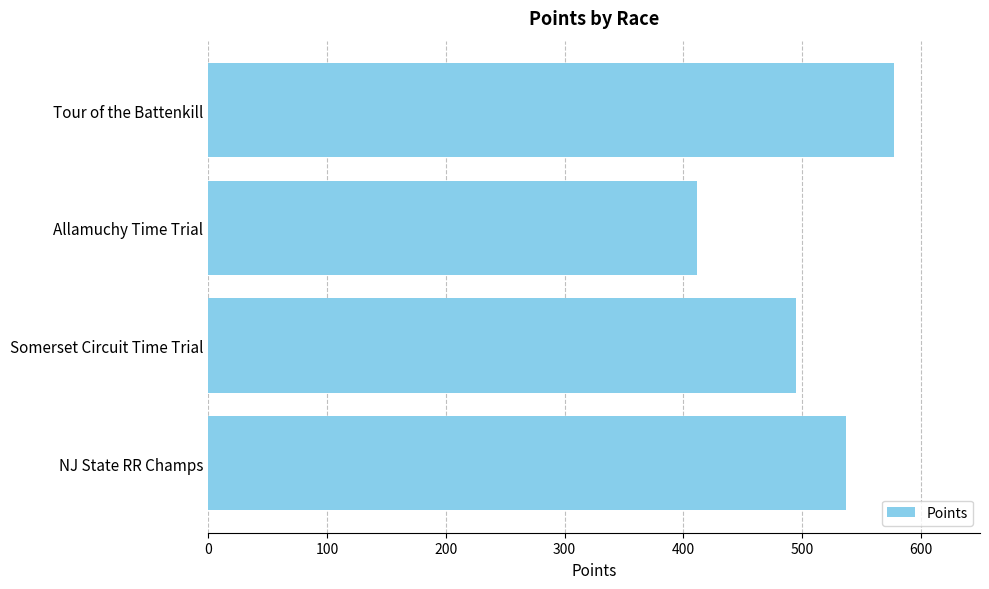

What is the average value?

505.4